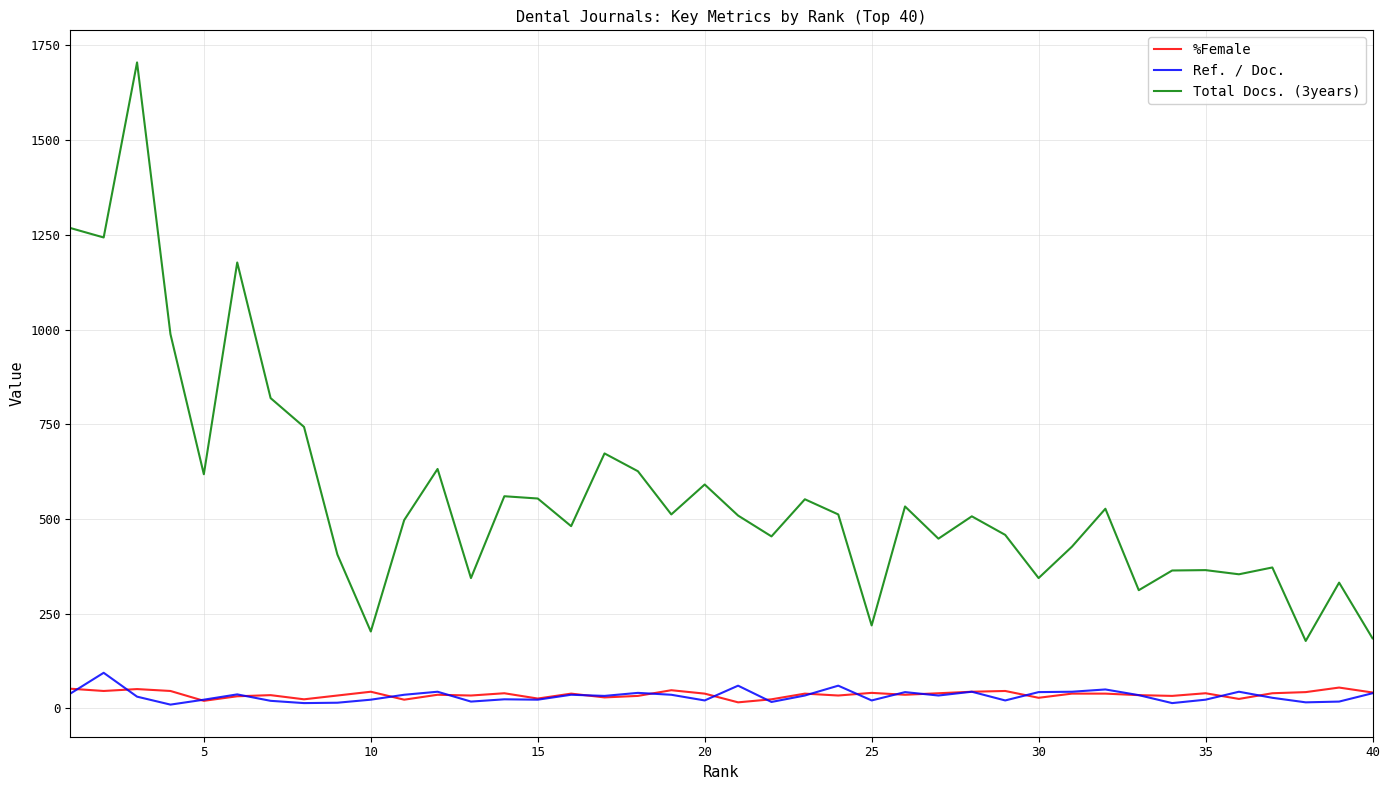

Which series has the widest spread of values?

Total Docs. (3years)